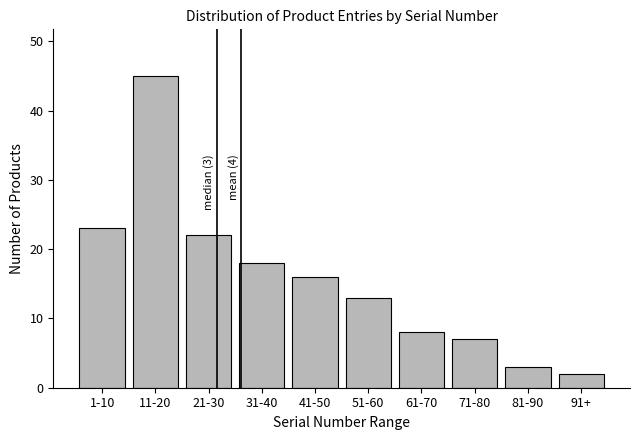

Reading right to left, list all the values displayed in this chart.

91+=2	81-90=3	71-80=7	61-70=8	51-60=13	41-50=16	31-40=18	21-30=22	11-20=45	1-10=23